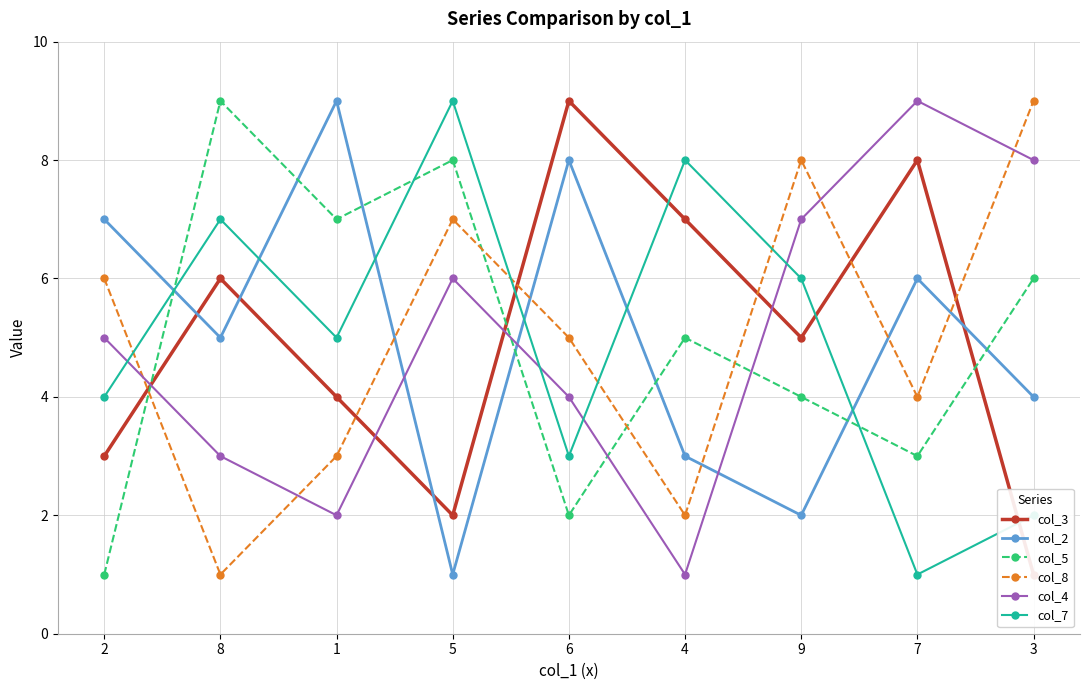

How many values in the col_5 series are below 5?

4